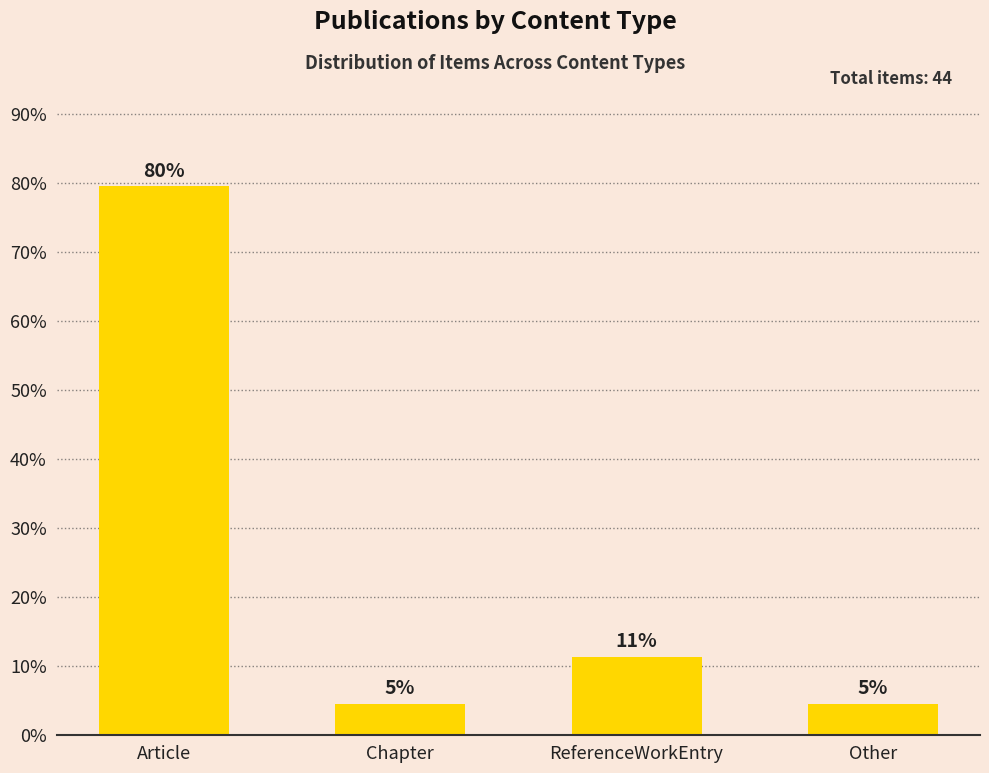

Are the bars horizontal?

No